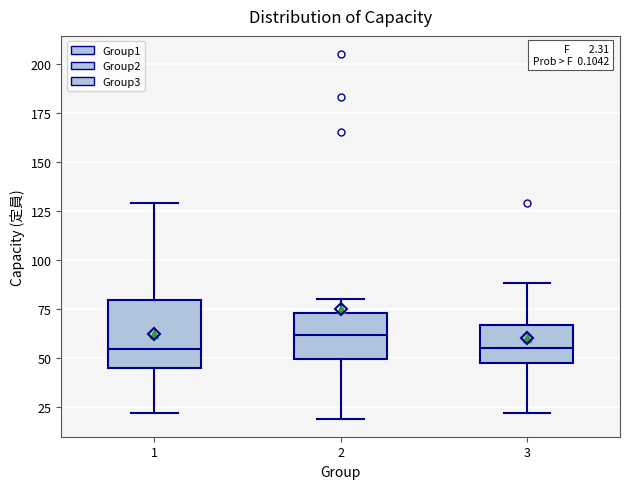

Which box has the highest median line?

2